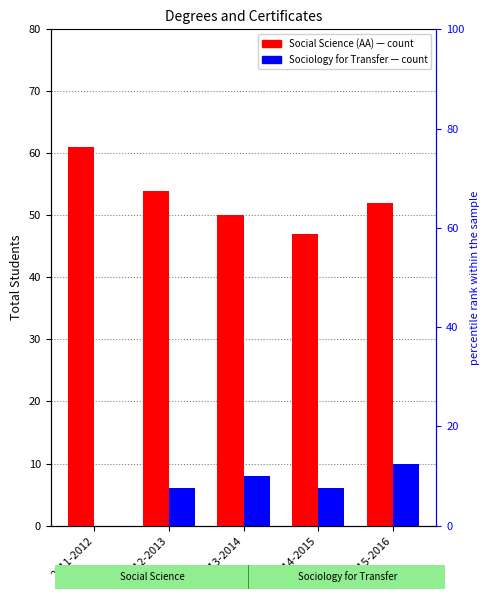

What is the difference between the Social Science (AA) values at 2014-2015 and 2011-2012?

14